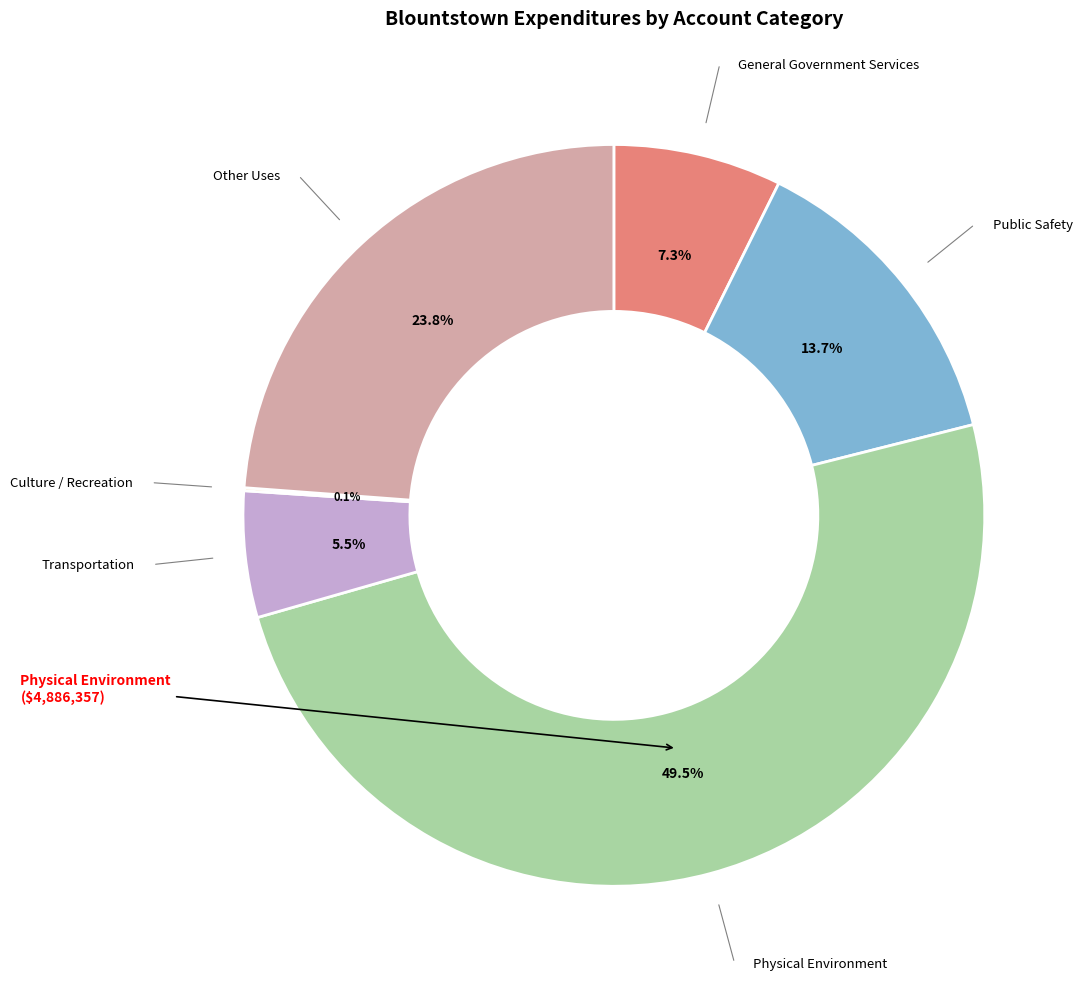

To the nearest percent, what is the combined percentage of Public Safety and Transportation?

19%